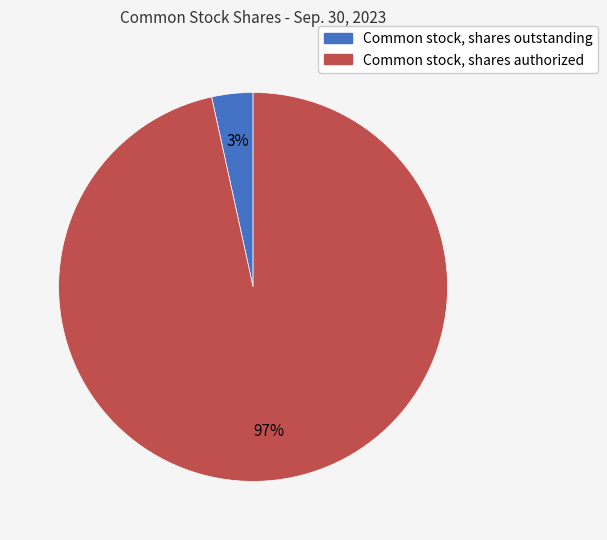

To the nearest percent, what portion does Common stock, shares authorized represent?

97%